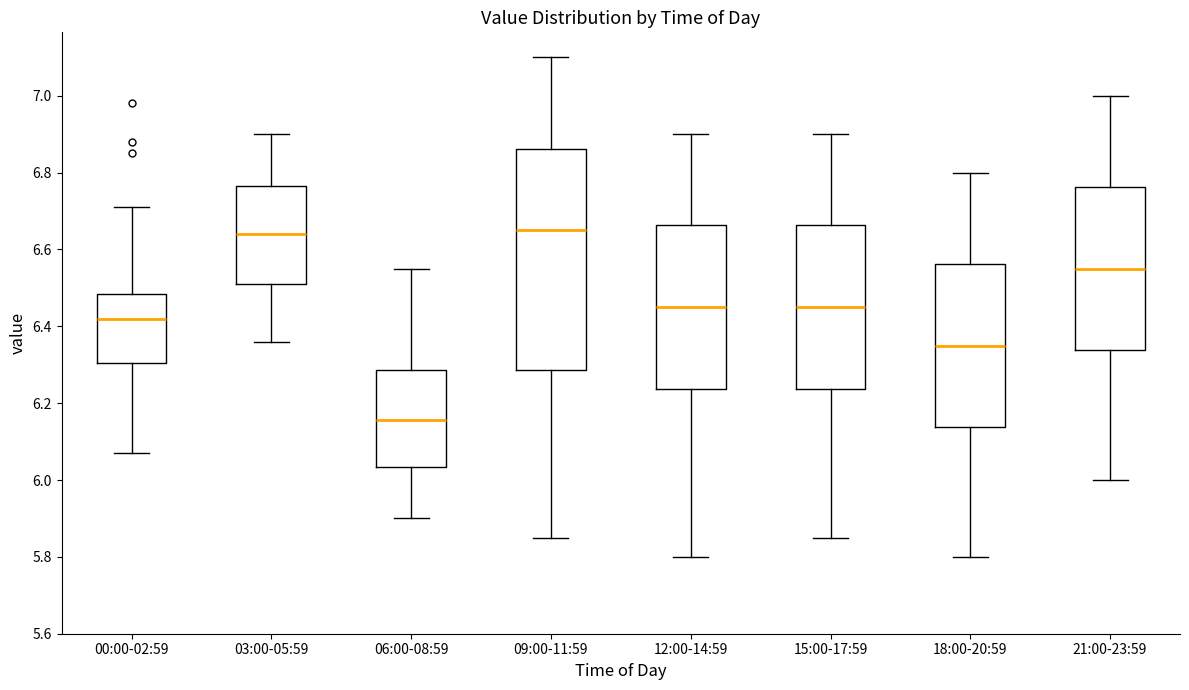

Which box has the lowest median line?

06:00-08:59